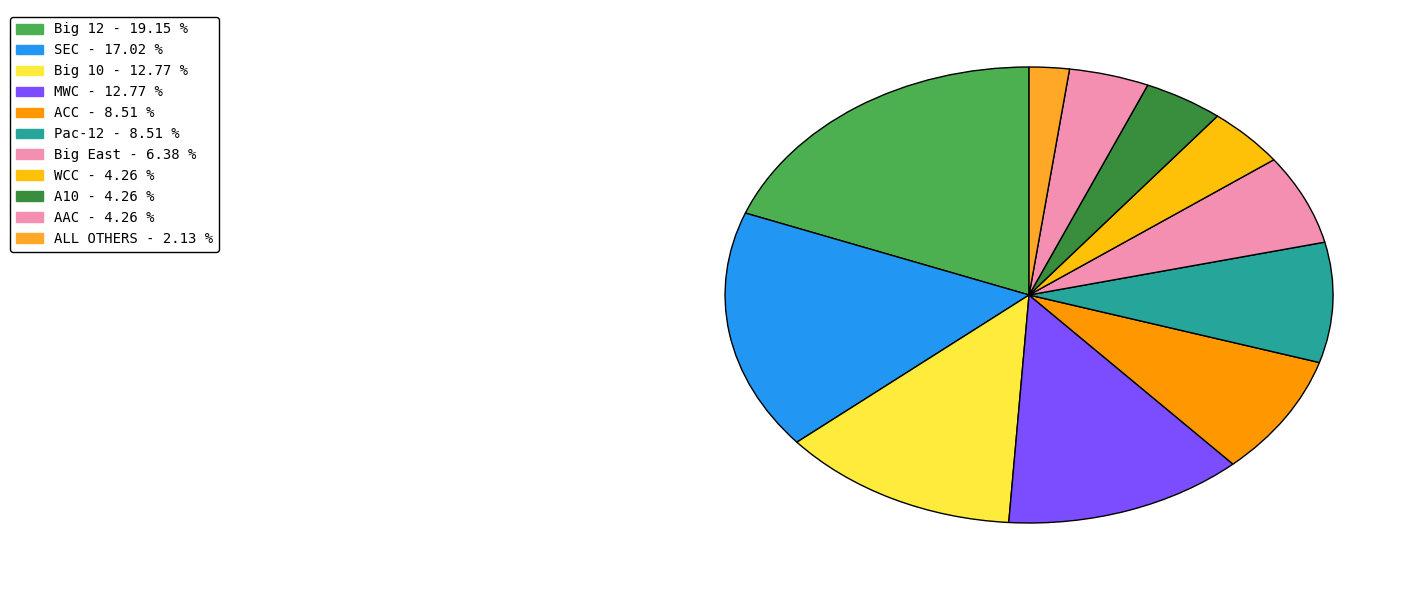

The Big 12 slice represents 19% of the pie. True or false?

True